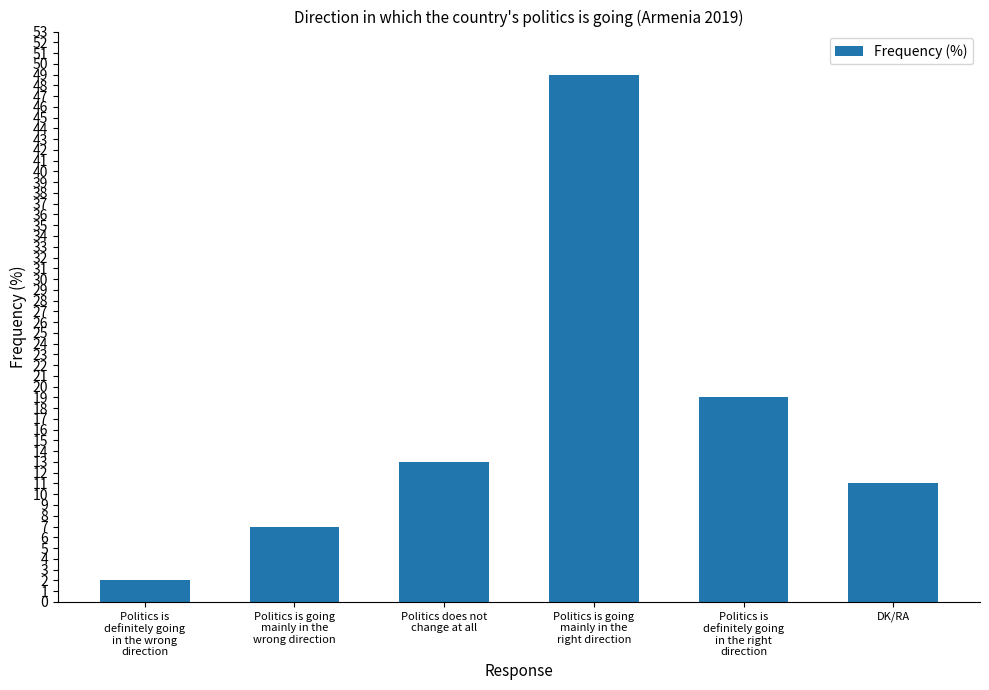

List the labels in order of value, smallest first.

Politics is
definitely going
in the wrong
direction, Politics is going
mainly in the
wrong direction, DK/RA, Politics does not
change at all, Politics is
definitely going
in the right
direction, Politics is going
mainly in the
right direction